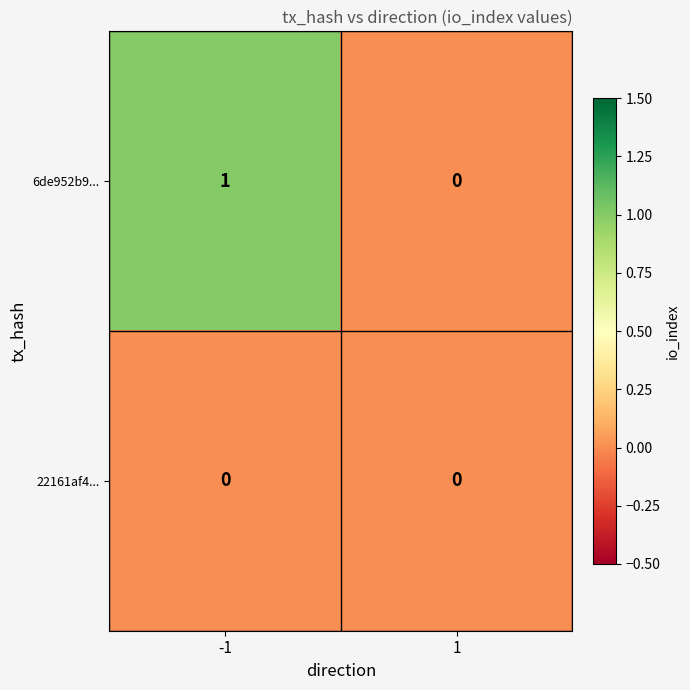

Which series has the largest total across all categories?

6de952b9...